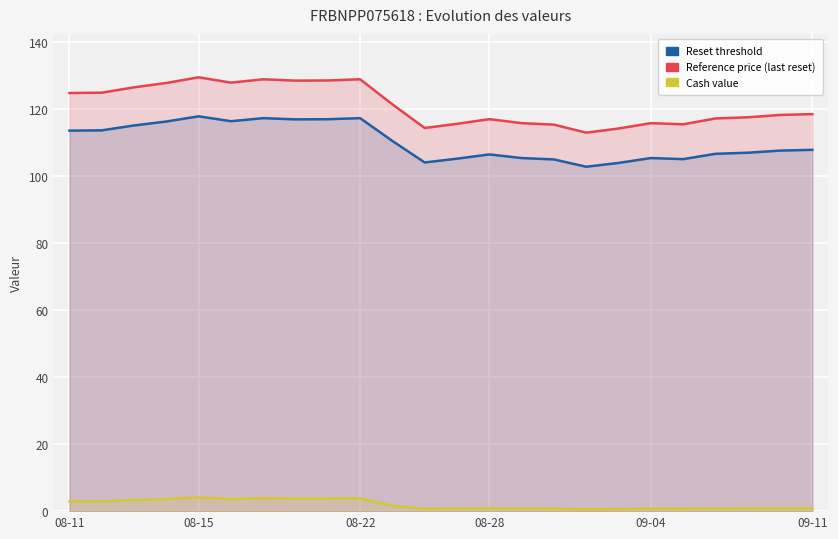

What is the spread (max minus min) of values at 7?

124.9